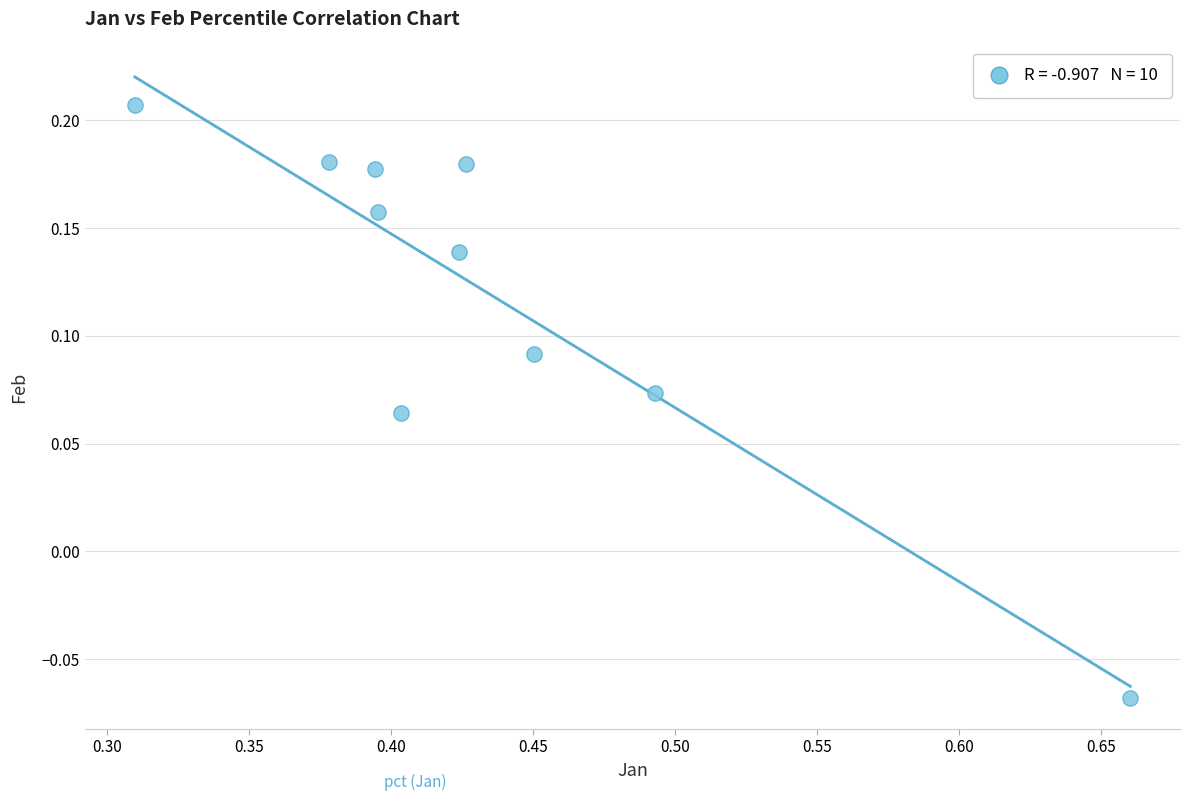

What is the average X value?

0.4